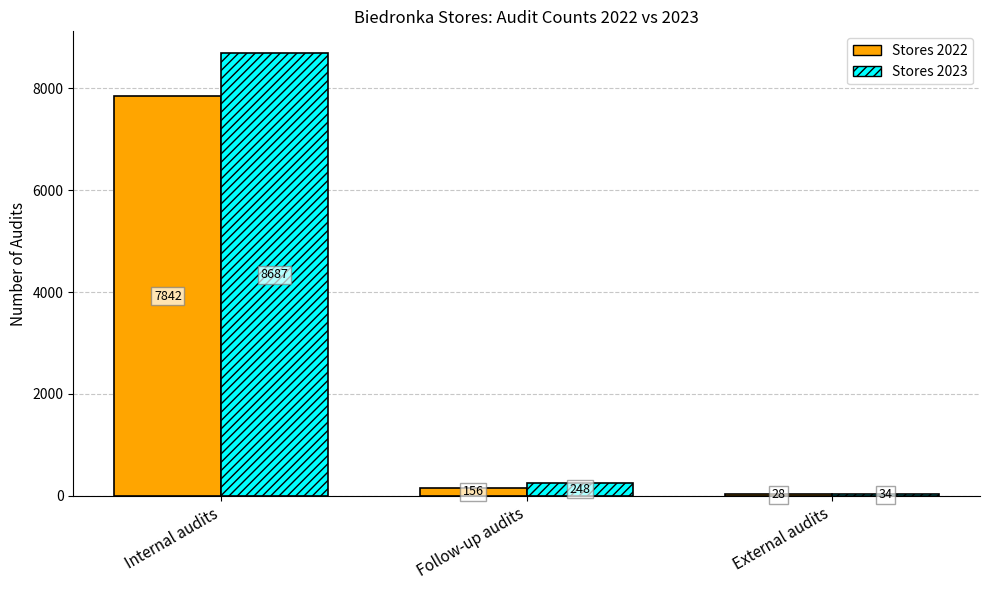

Which series has the largest range (max minus min)?

Stores 2023